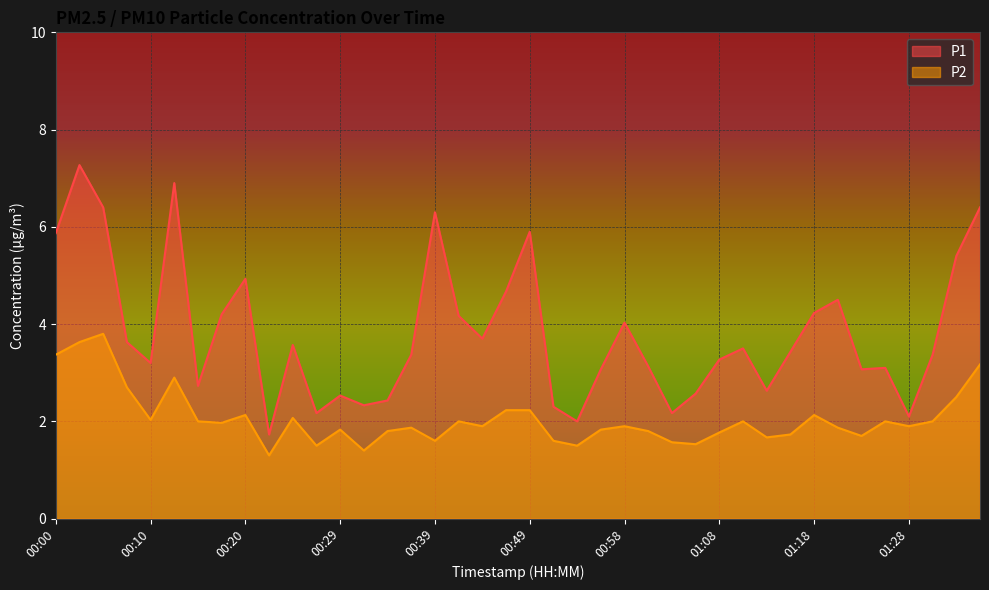

At how many categories does at least one series exceed 4?

15